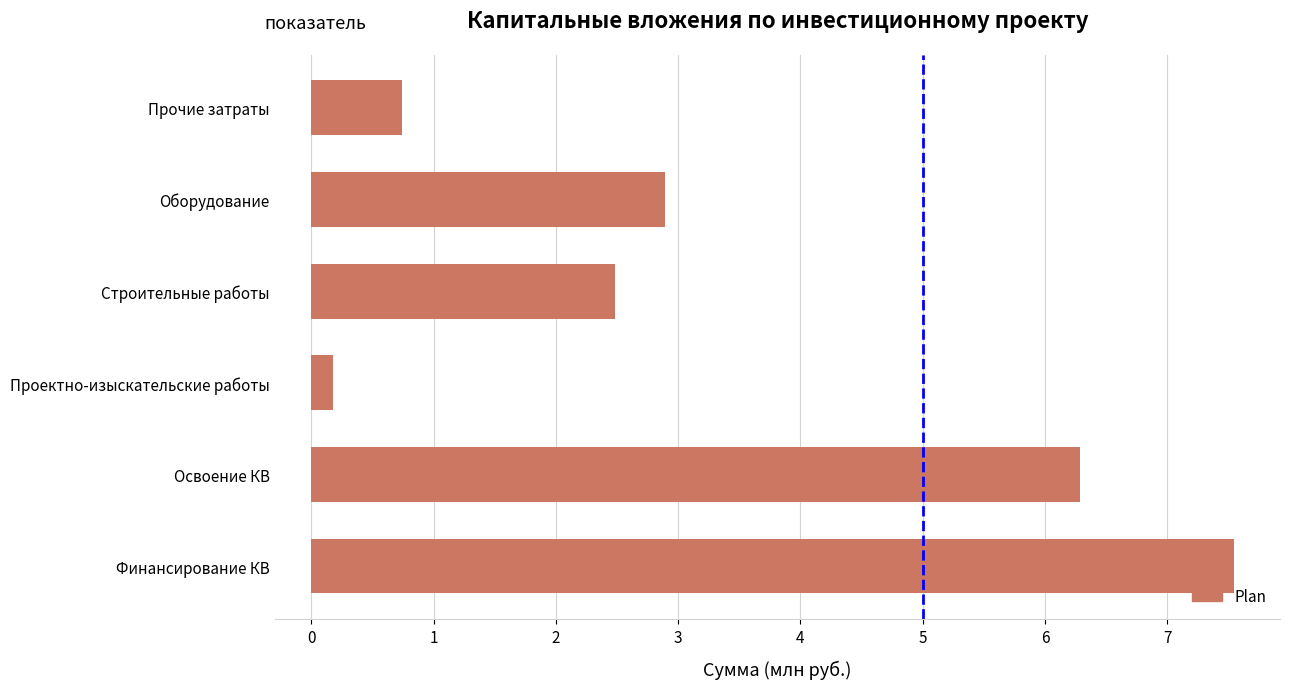

Are the bars grouped side by side (vs. stacked)?

No